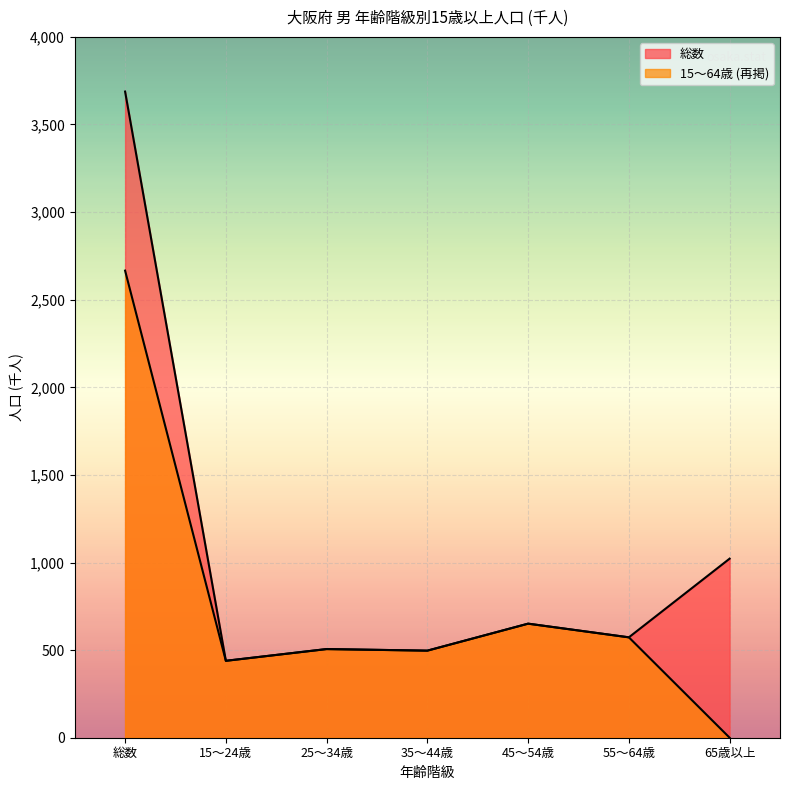

What are all the series names shown in the legend?

総数, 15～64歳 (再掲)